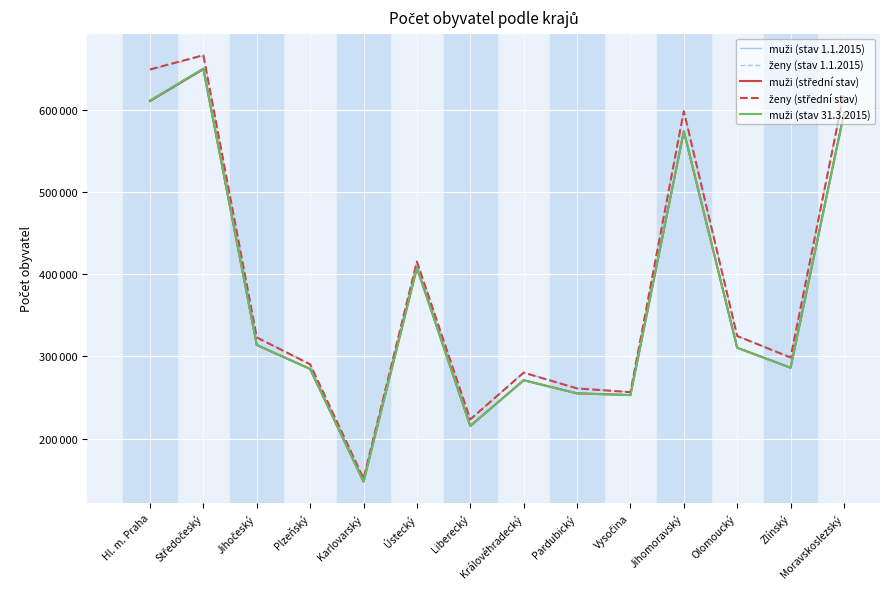

What is the label of the 8th point from the right?

Liberecký